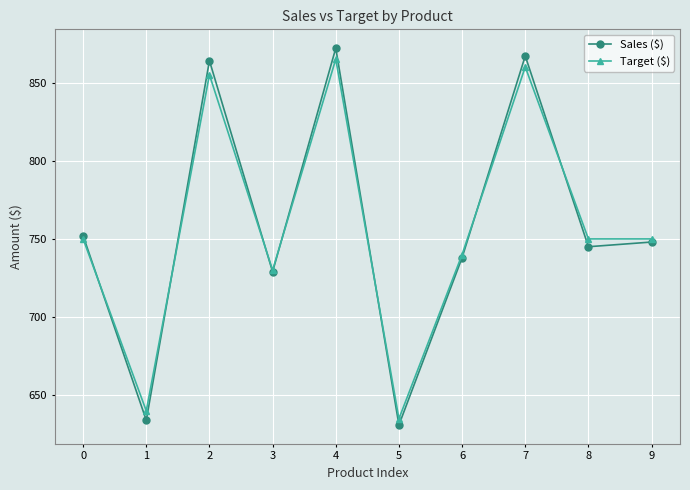

Reading left to right, transcribe all the data shown in this chart.

Sales ($): 0=752	1=634	2=864	3=729	4=872	5=631	6=738	7=867	8=745	9=748
Target ($): 0=750	1=640	2=855	3=730	4=865	5=635	6=740	7=860	8=750	9=750